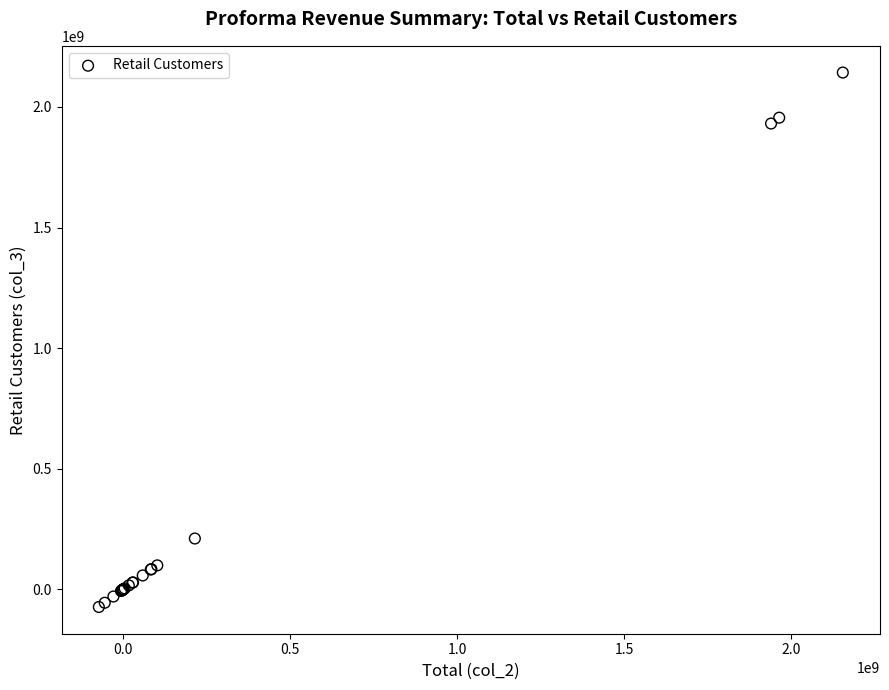

What Y value in the scatter plot is closest to 1035082411?

211308634.6